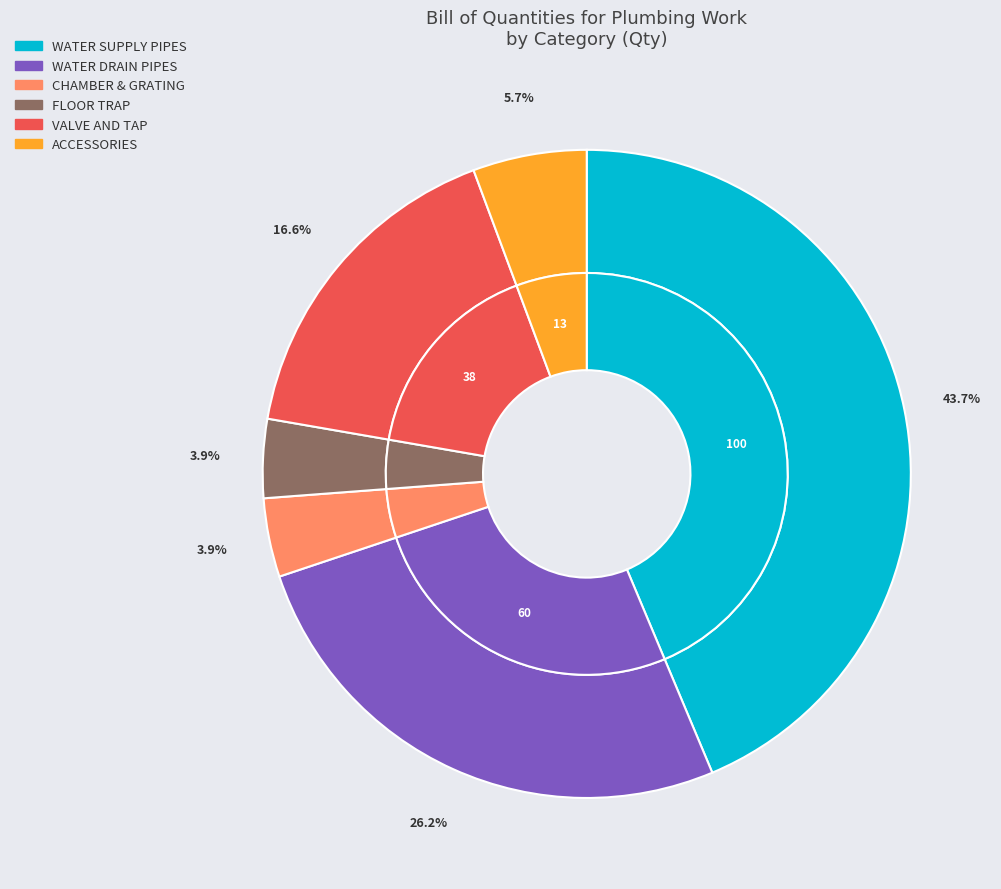

Which category has the biggest portion of the pie?

WATER SUPPLY PIPES